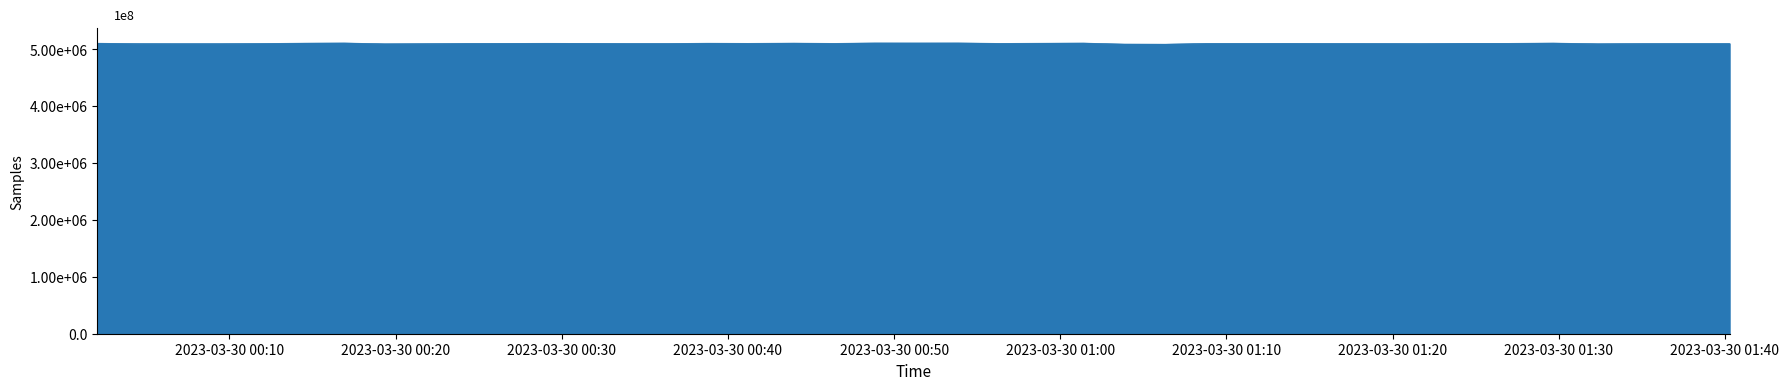

Where is the first local maximum?

2023/03/30 00:16:54